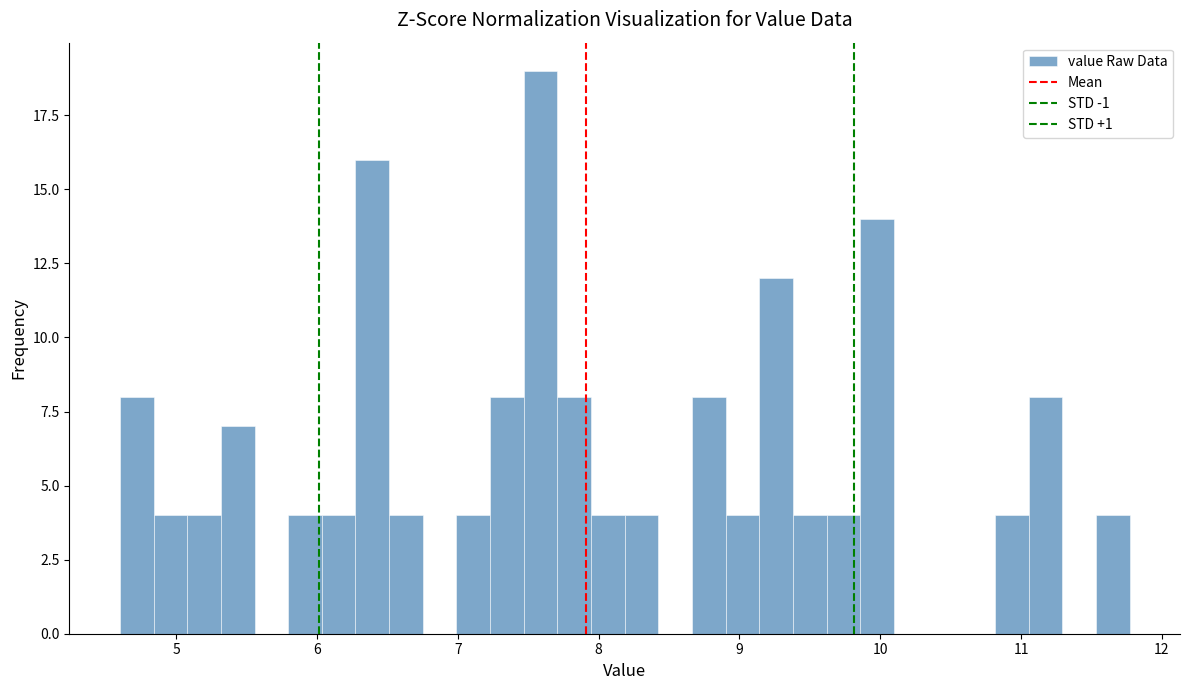

Around what value on the x-axis is the tallest bar? Give the approximate position of its centre, as read against the axis.

7.6